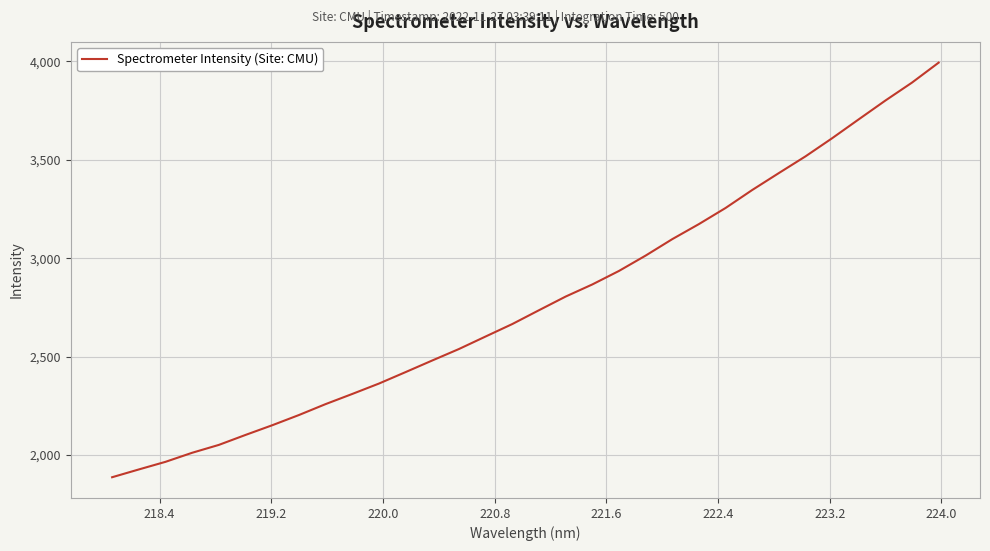

What is the difference between the maximum and minimum values?

2107.1